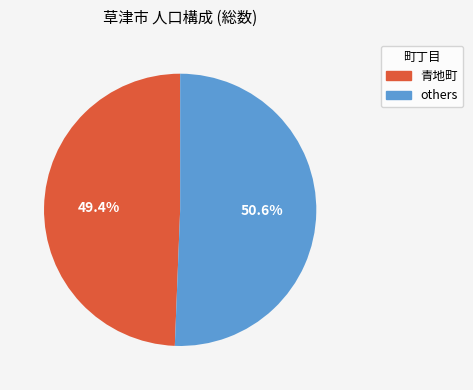

Is there a majority slice in this chart?

Yes